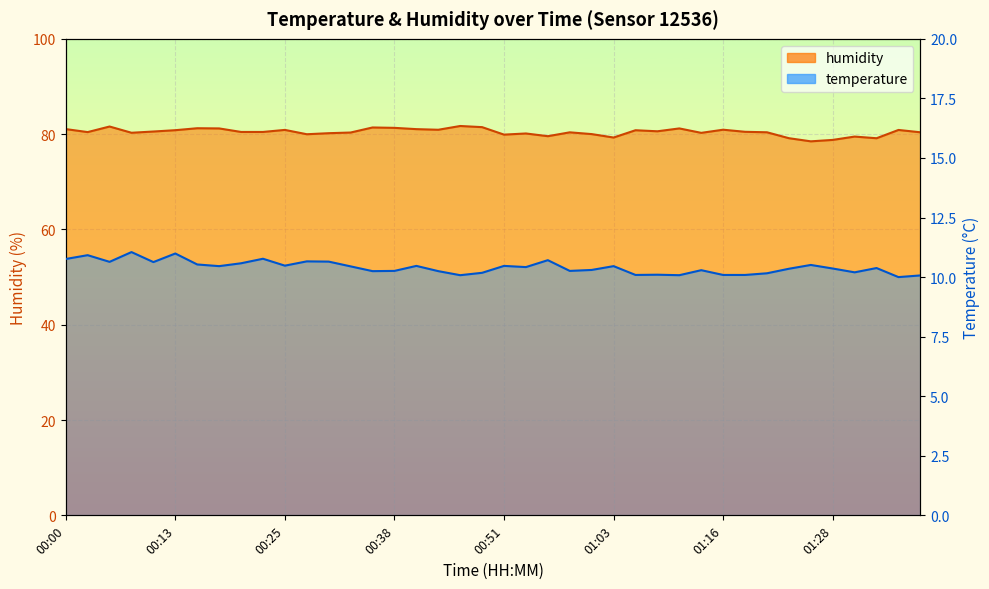

Which category has the highest value in the humidity_line series?

18